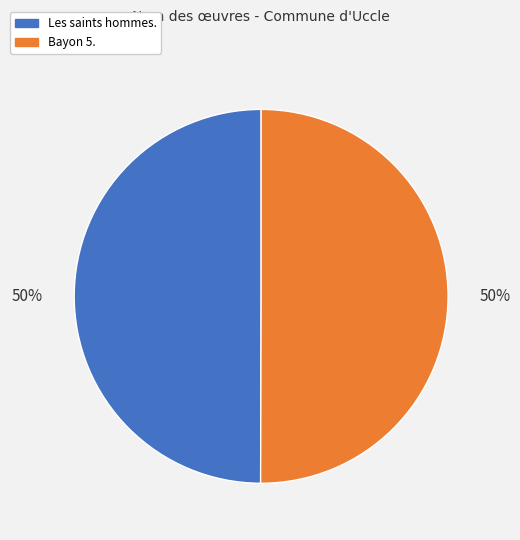

How many segments does this pie chart have?

2